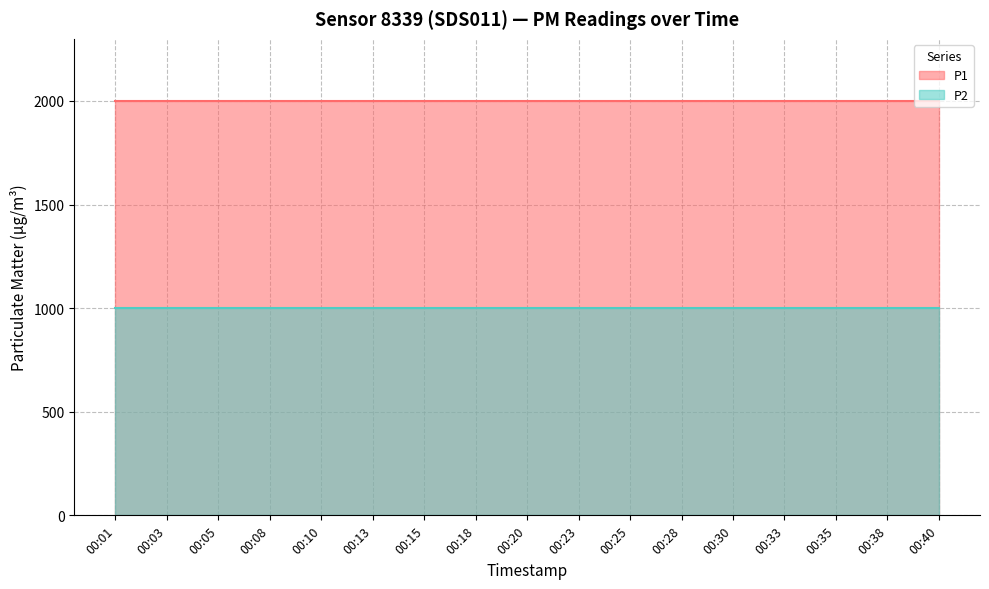

Where is P1 nearest to the value 1999?

00:01